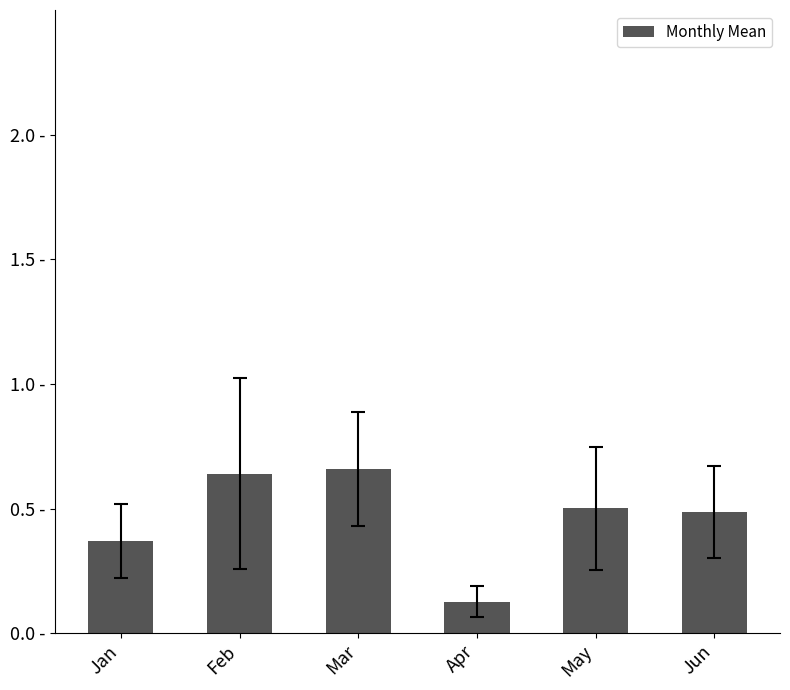

List the labels in order of value, largest first.

Mar, Feb, May, Jun, Jan, Apr